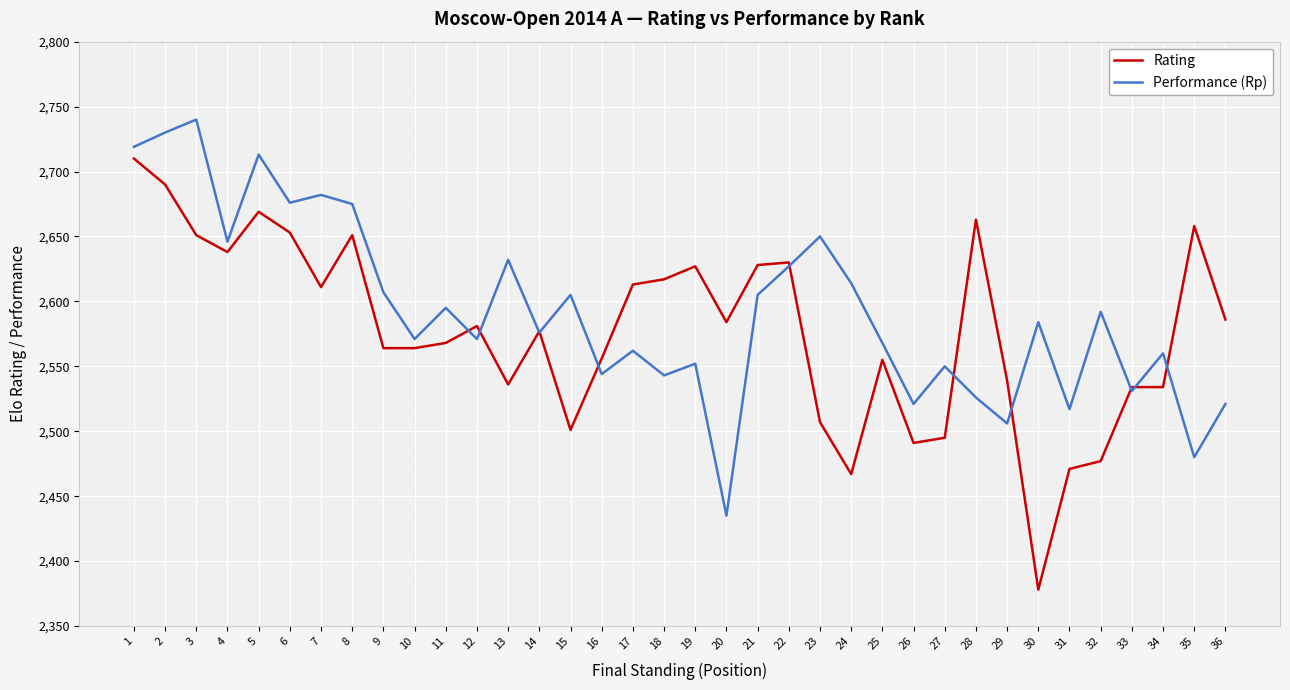

Which series has the largest range (max minus min)?

Rating